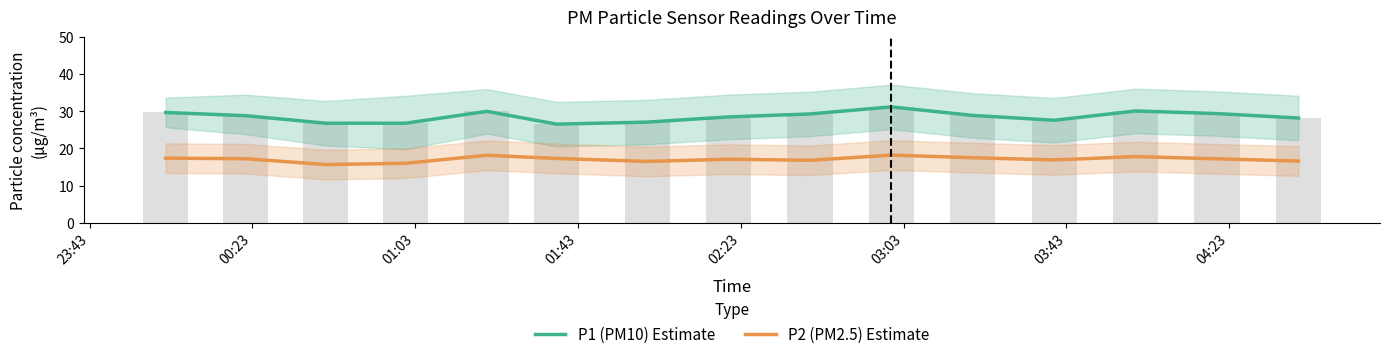

How many groups of bars are there?

15